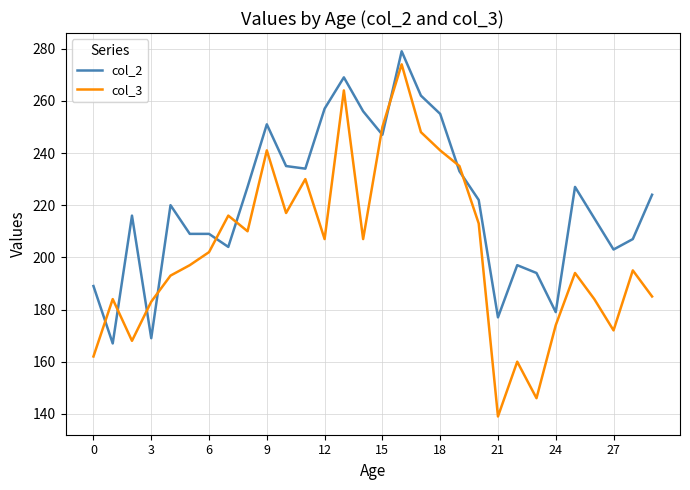

True or false: col_2 and col_3 intersect in this chart.

True